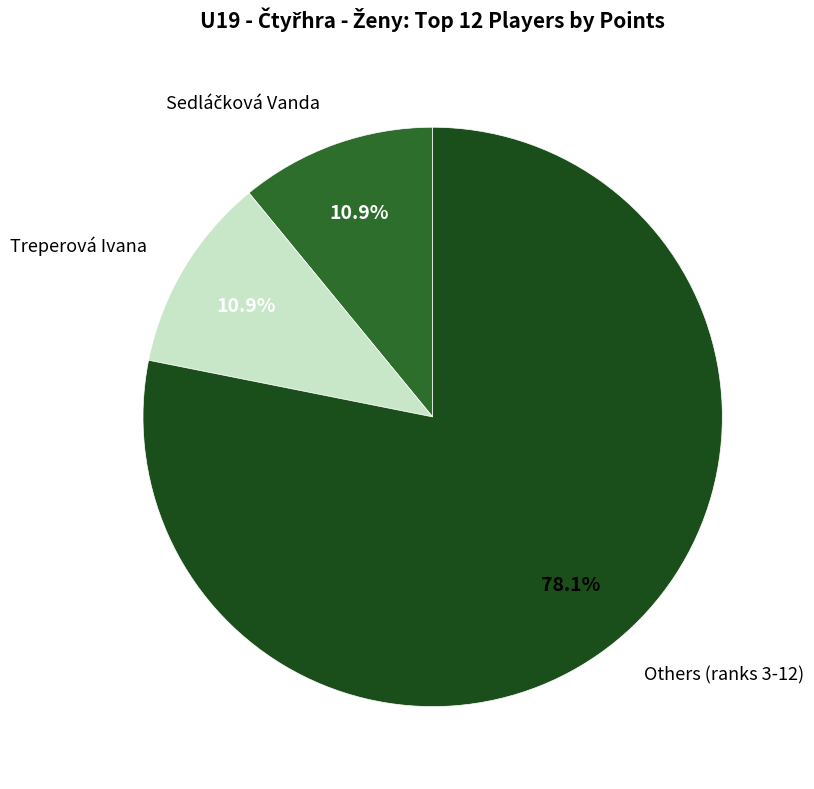

Is there a majority slice in this chart?

Yes